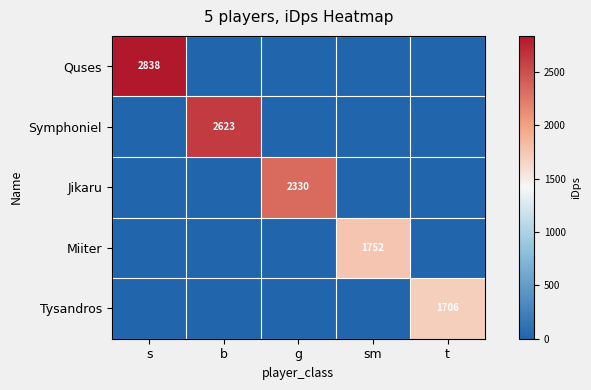

The value of Symphoniel at b is 632. True or false?

False